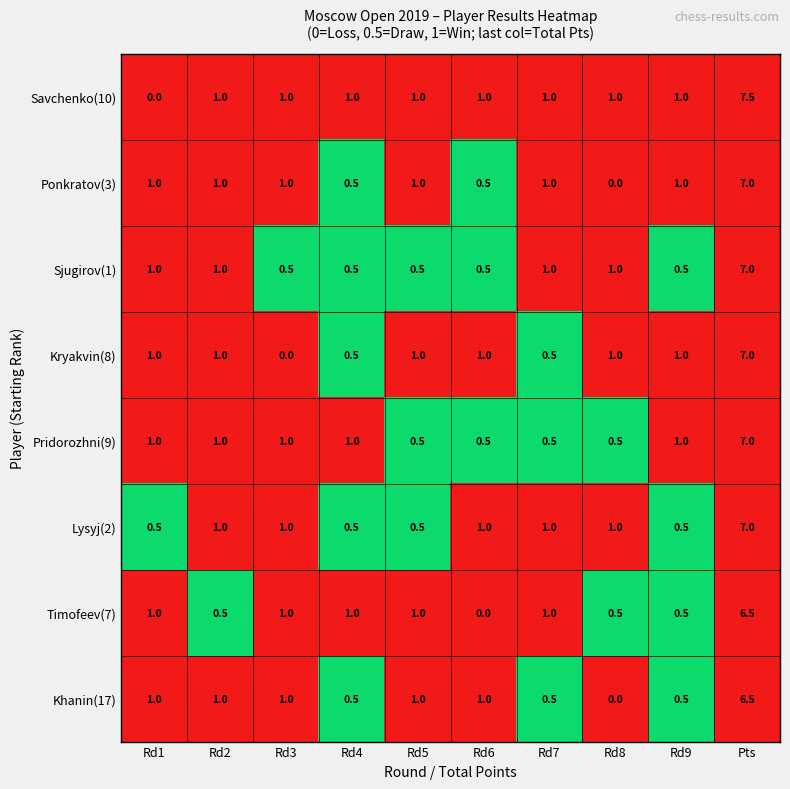

Is the value of Pridorozhni(9) at Rd7 greater than the value of Lysyj(2) at Rd7?

No